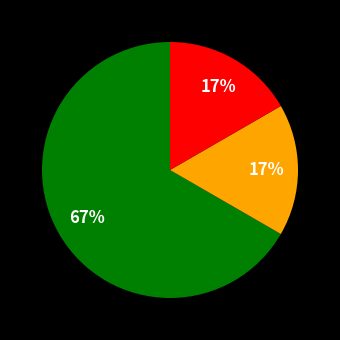

Does any single category account for the majority?

Yes